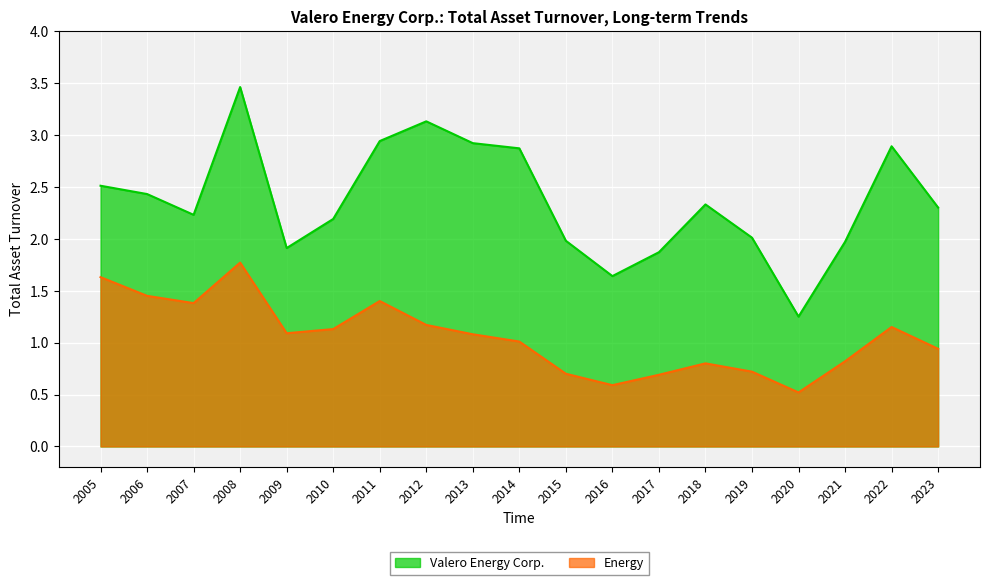

True or false: Valero Energy Corp. and Energy intersect in this chart.

False